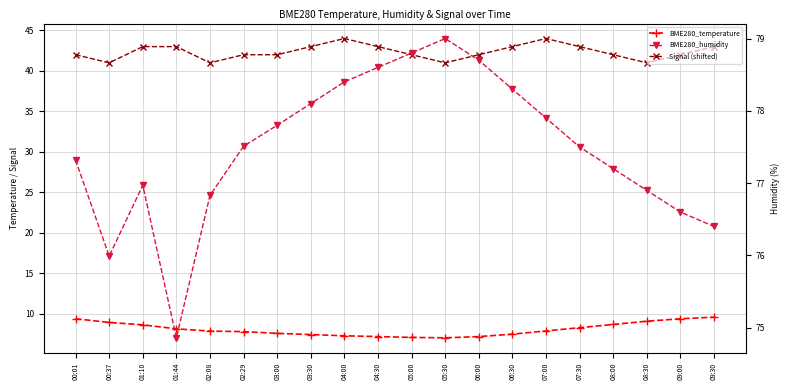

Where is BME280_temperature nearest to the value 8?

07:00